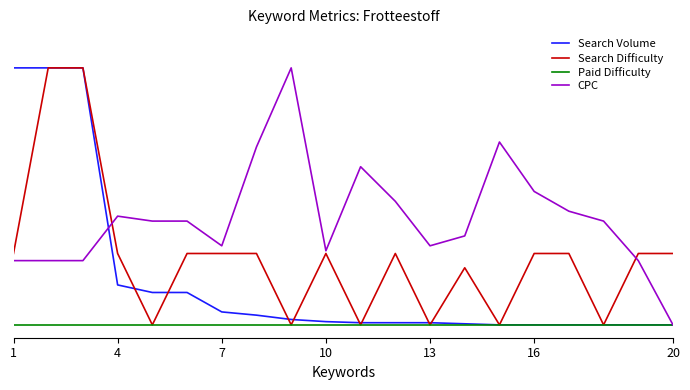

Reading left to right, extract all data points from this chart.

Search Volume: 1.0	1.0	1.0	0.2	0.1	0.1	0.1	0.0	0.0	0.0	0.0	0.0	0.0	0.0	0.0	0.0	0.0	0.0	0.0	0.0
Search Difficulty: 0.3	1.0	1.0	0.3	0.0	0.3	0.3	0.3	0.0	0.3	0.0	0.3	0.0	0.2	0.0	0.3	0.3	0.0	0.3	0.3
Paid Difficulty: 0.0	0.0	0.0	0.0	0.0	0.0	0.0	0.0	0.0	0.0	0.0	0.0	0.0	0.0	0.0	0.0	0.0	0.0	0.0	0.0
CPC: 0.2	0.2	0.2	0.4	0.4	0.4	0.3	0.7	1.0	0.3	0.6	0.5	0.3	0.3	0.7	0.5	0.4	0.4	0.2	0.0